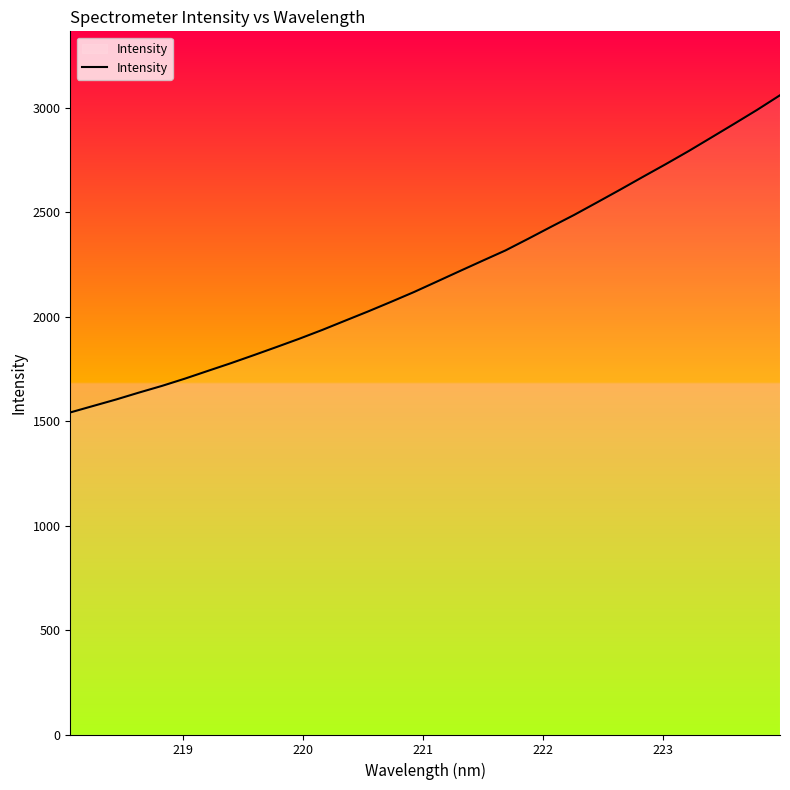

How many values are below 2167?

16